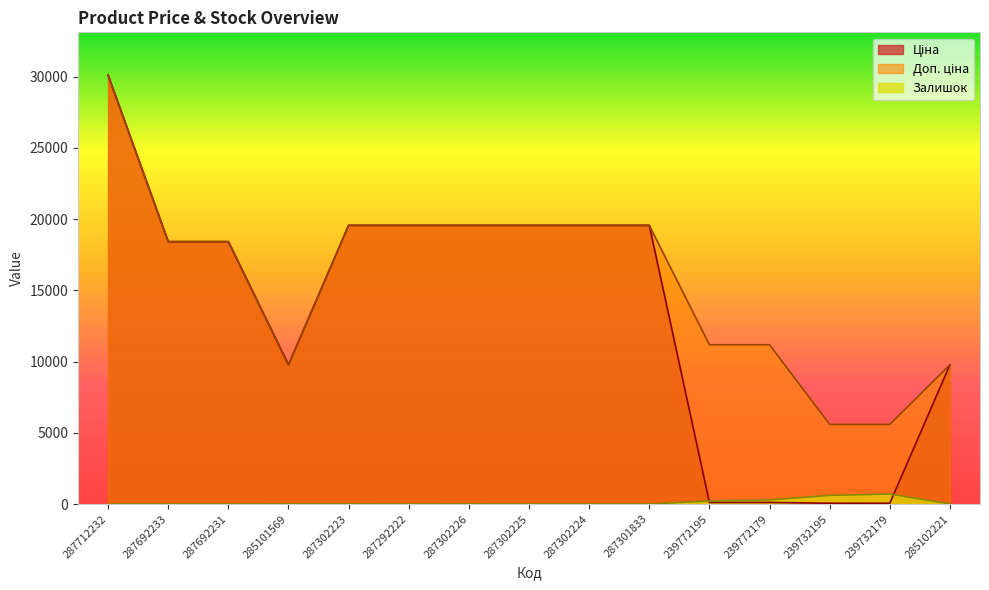

What is the label of the 4th point from the left?

285101569